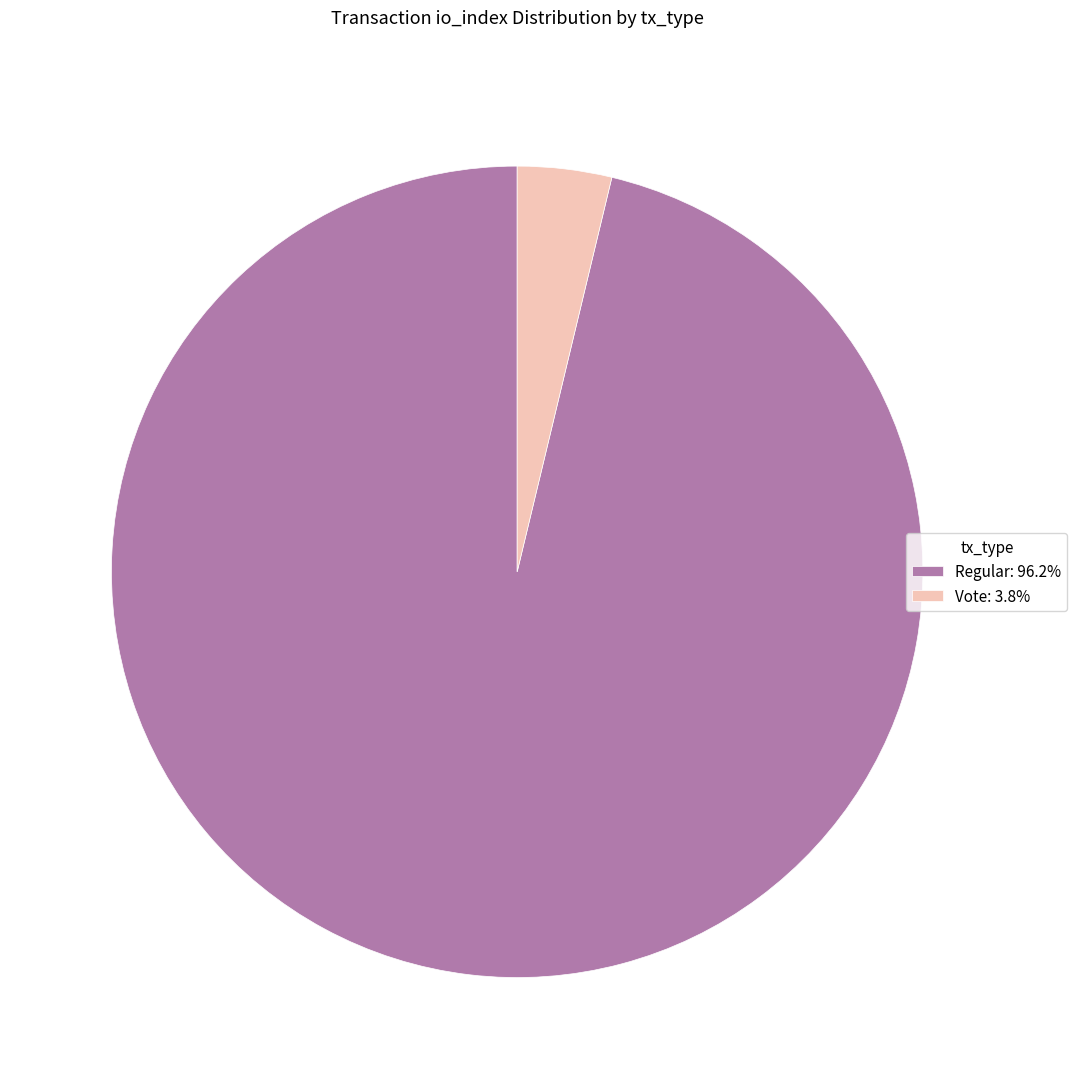

Approximately how many times larger is the value at Regular: 96.2% compared to Vote: 3.8%?

25.7